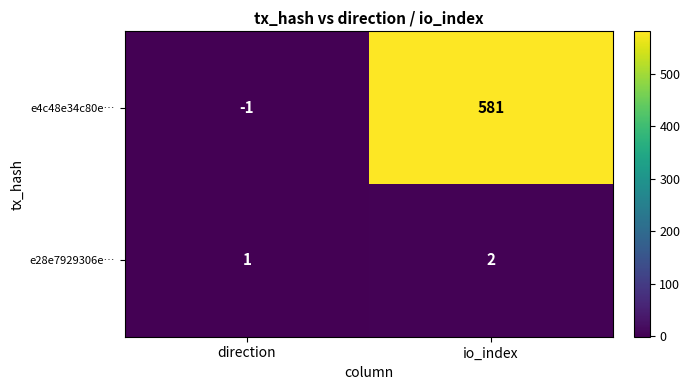

Count the number of data series in this chart.

2